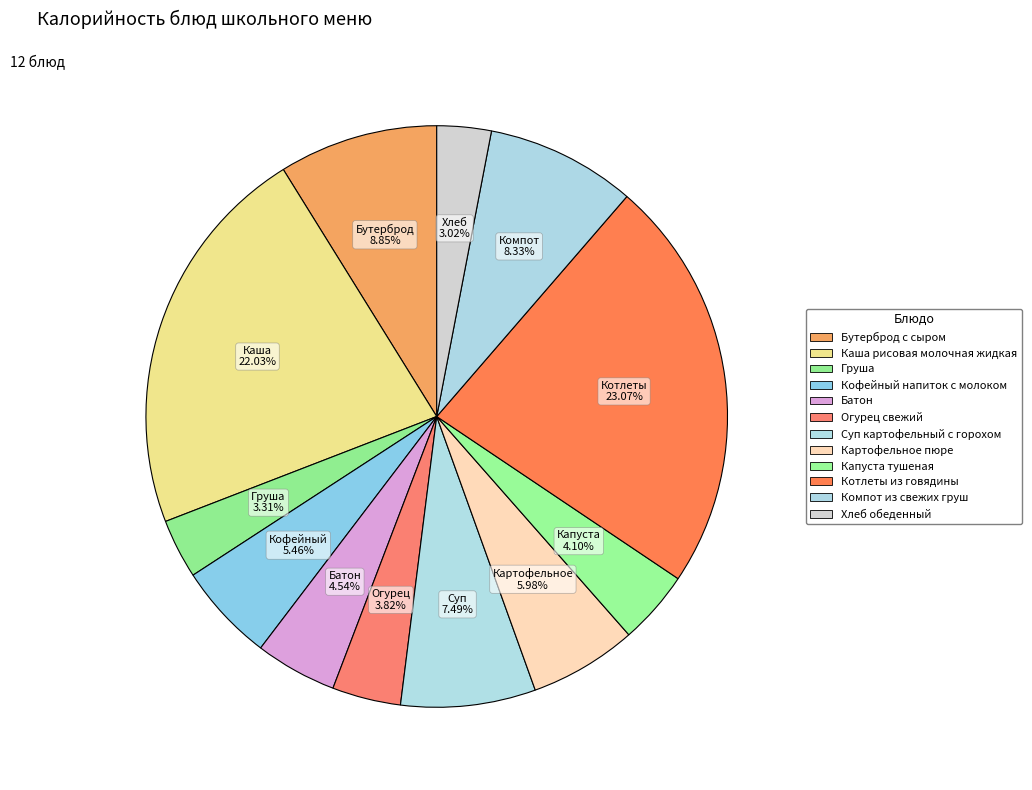

What is the total percentage of Каша рисовая молочная жидкая and Компот из свежих груш?

30.4%